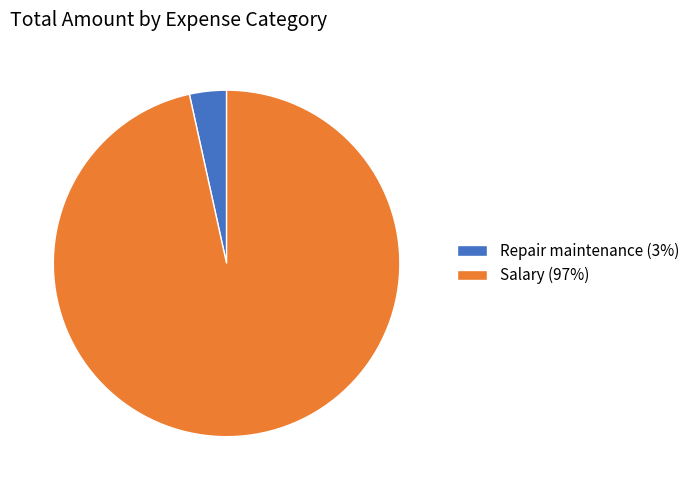

Which has a higher value, Salary (97%) or Repair maintenance (3%)?

Salary (97%)